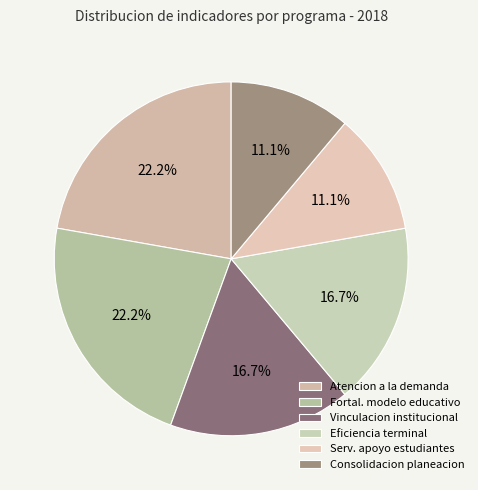

Count the number of slices in the pie.

6